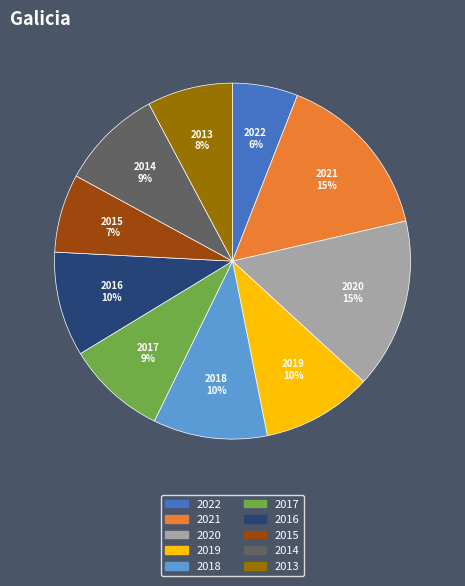

The 2013 slice represents 1% of the pie. True or false?

False